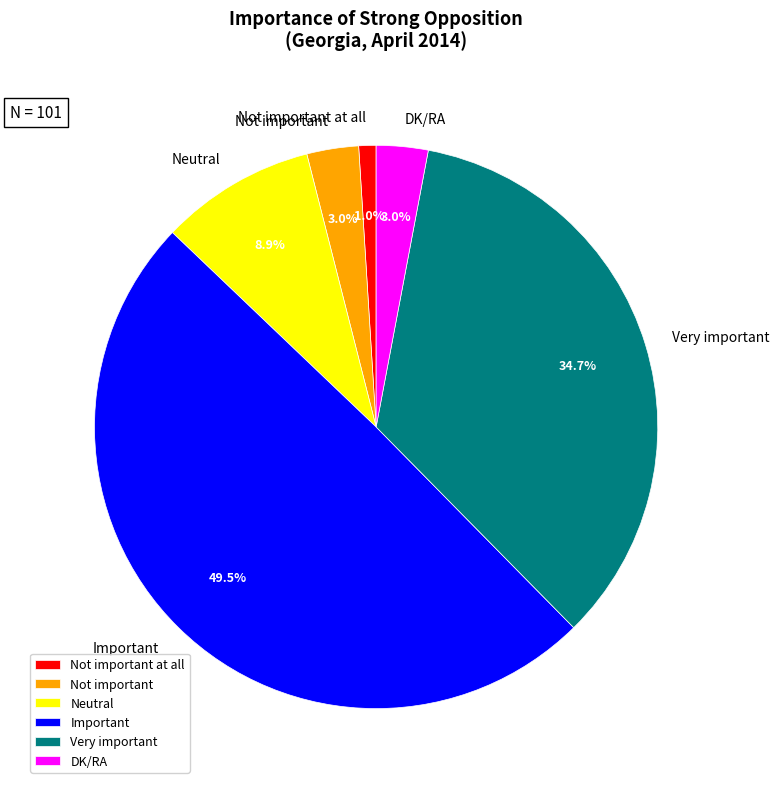

How many slices are in this pie chart?

6